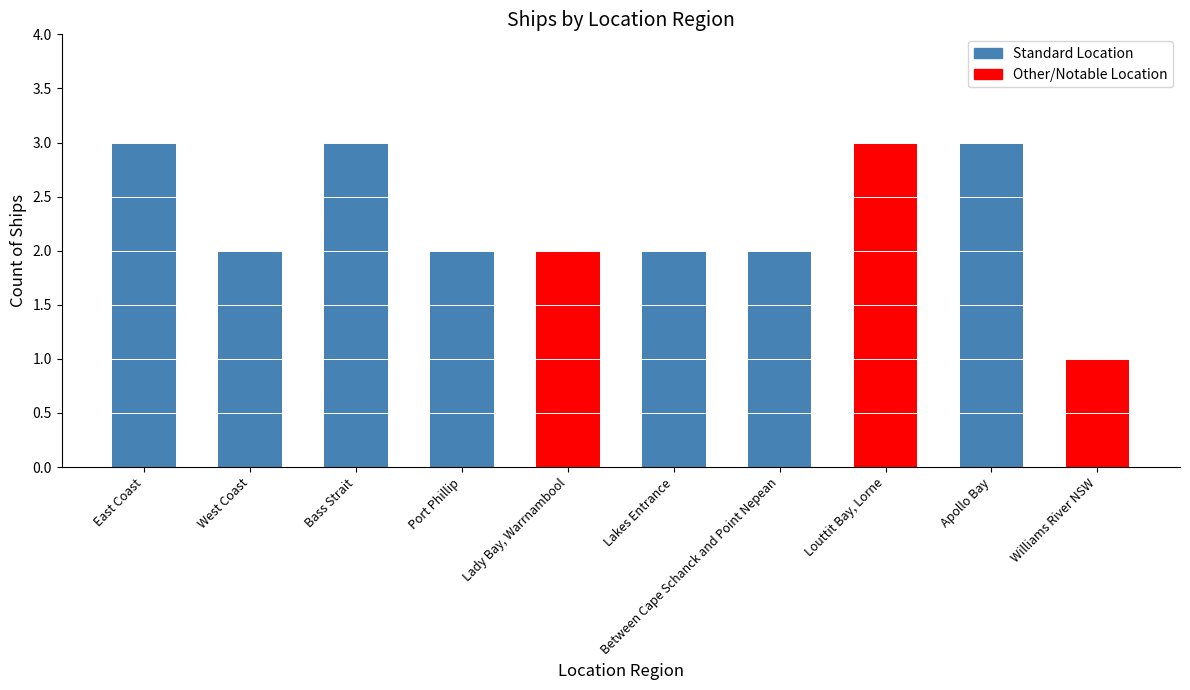

Are the bars grouped side by side (vs. stacked)?

No